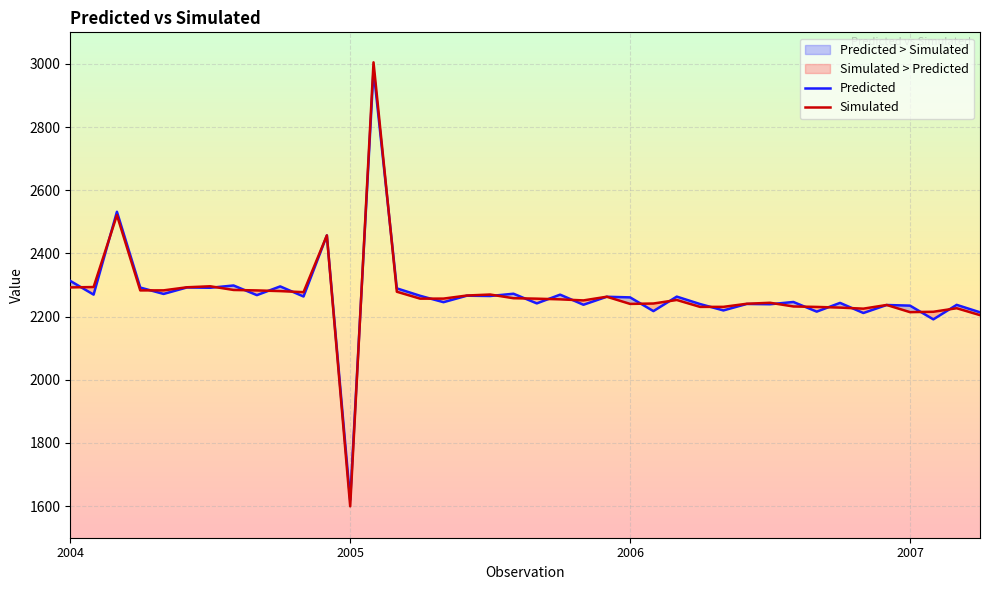

After their last crossing, which series has the higher values: Predicted or Simulated?

Predicted